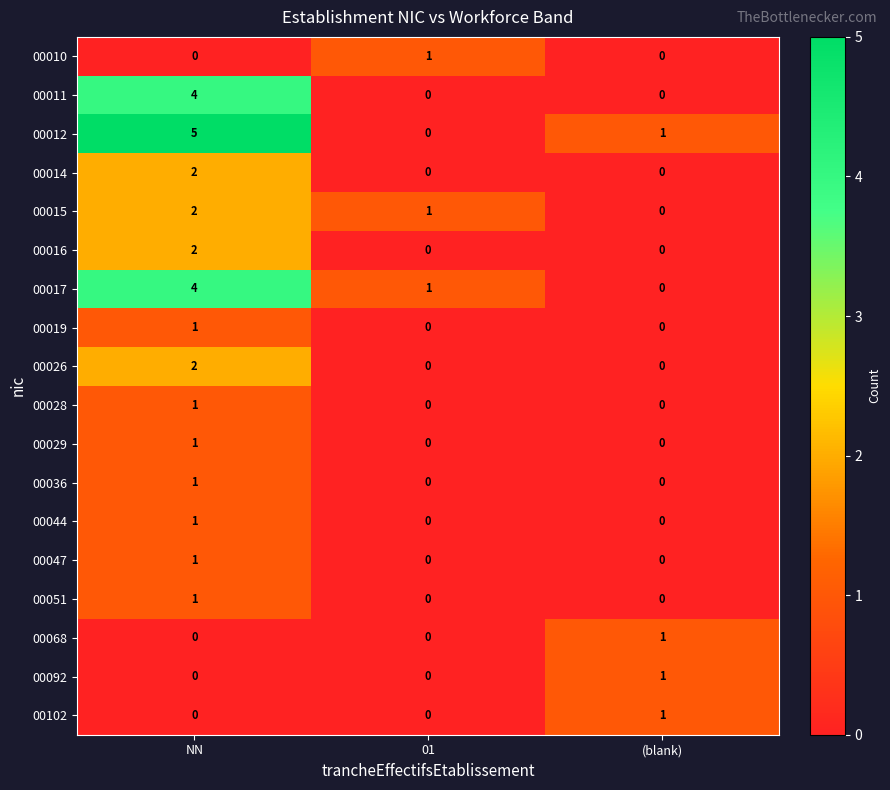

What is the difference between the 00017 values at NN and (blank)?

4